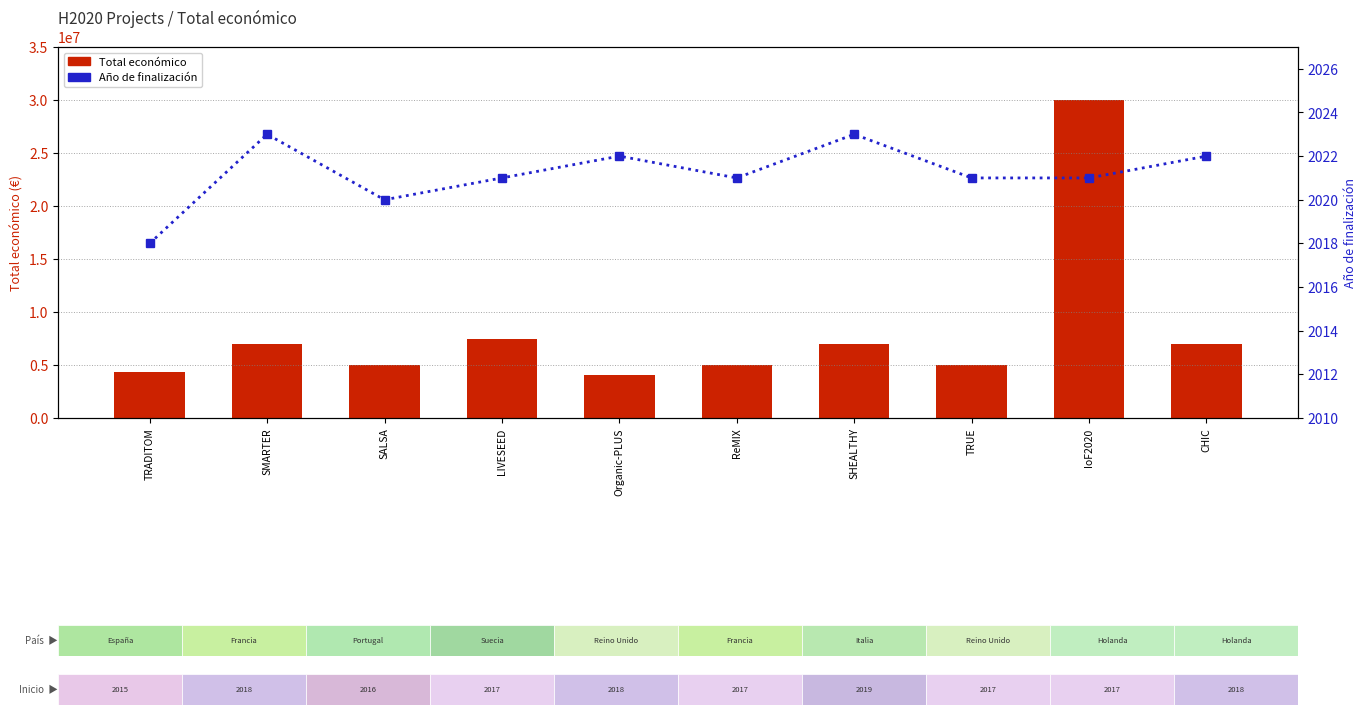

What position from the left is SMARTER?

2